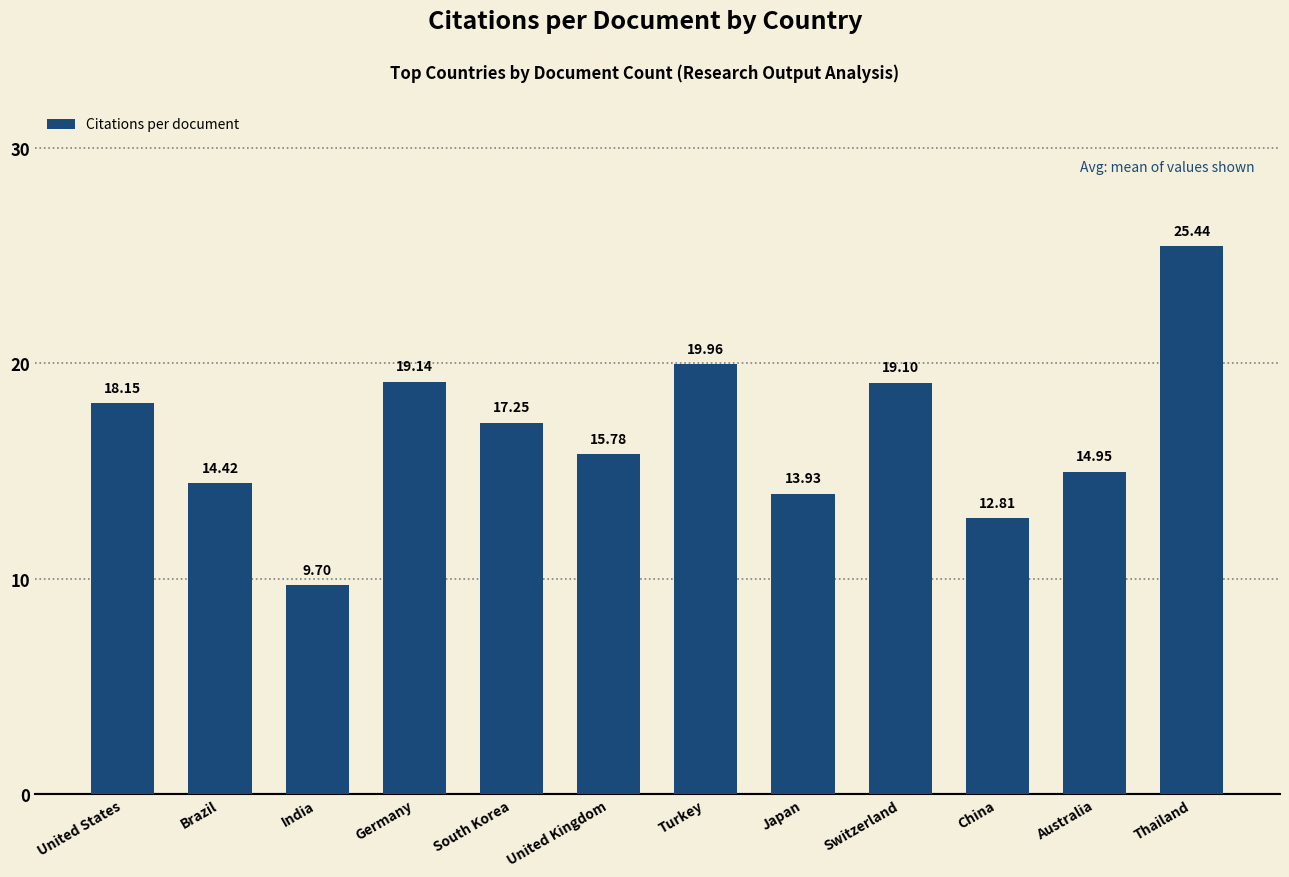

How many series are shown in this chart?

1